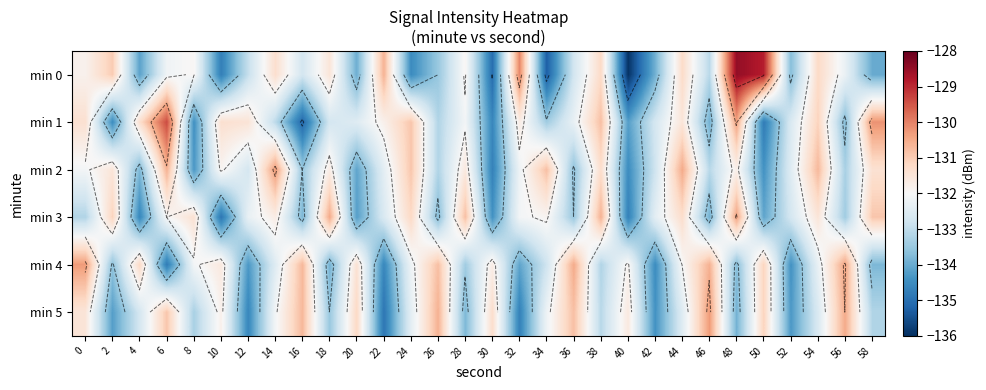

Between 20 and 30, which is larger?

20